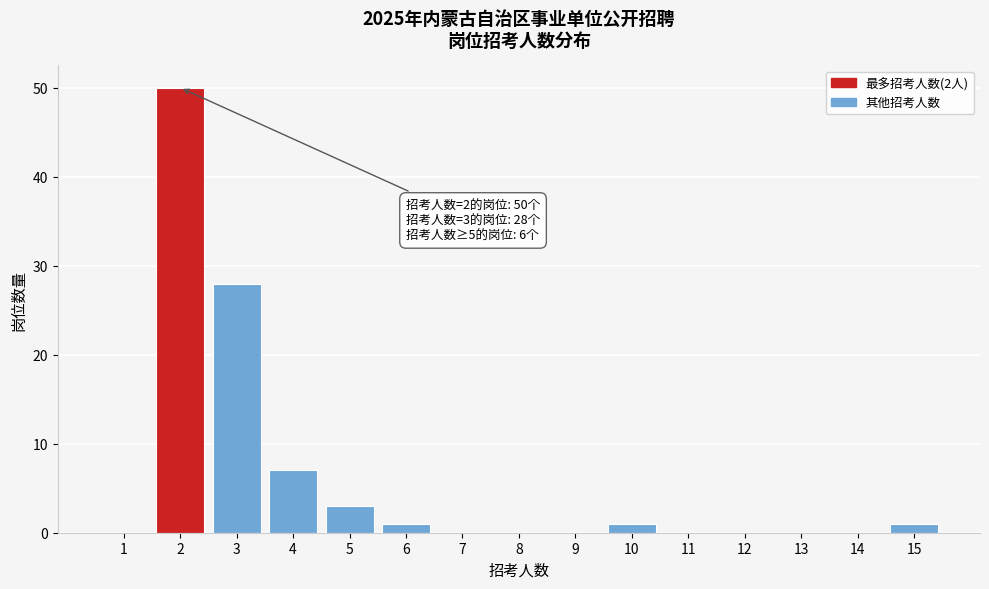

Reading left to right, extract all data points from this chart.

1=0	2=50	3=28	4=7	5=3	6=1	7=0	8=0	9=0	10=1	11=0	12=0	13=0	14=0	15=1